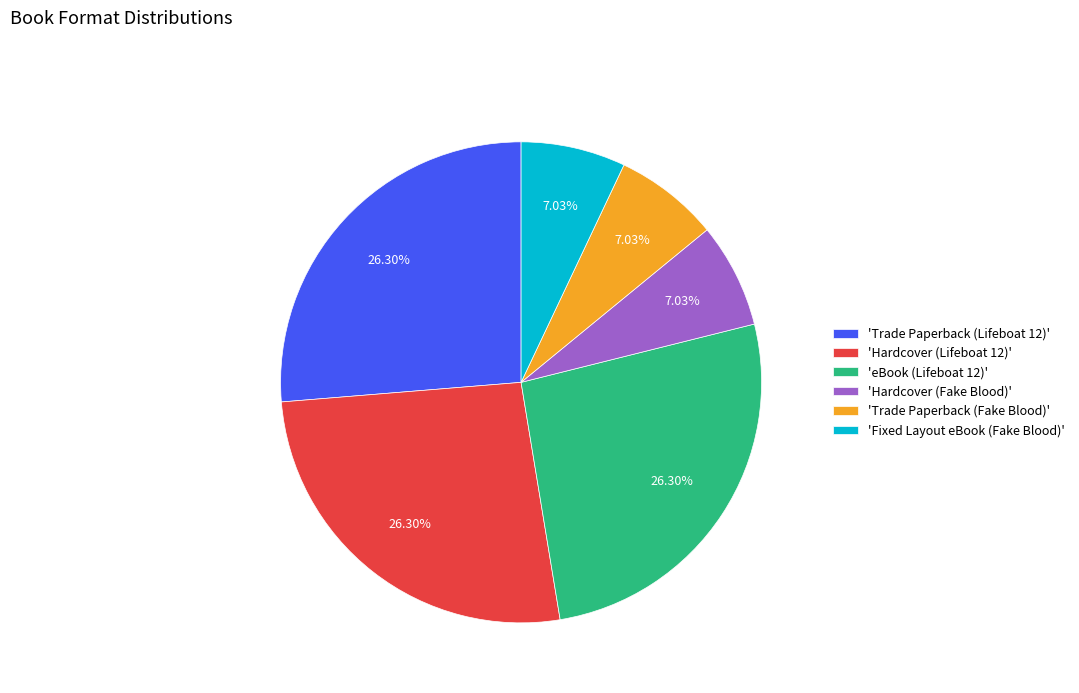

Does 'Fixed Layout eBook (Fake Blood)' represent more than half of the total?

No